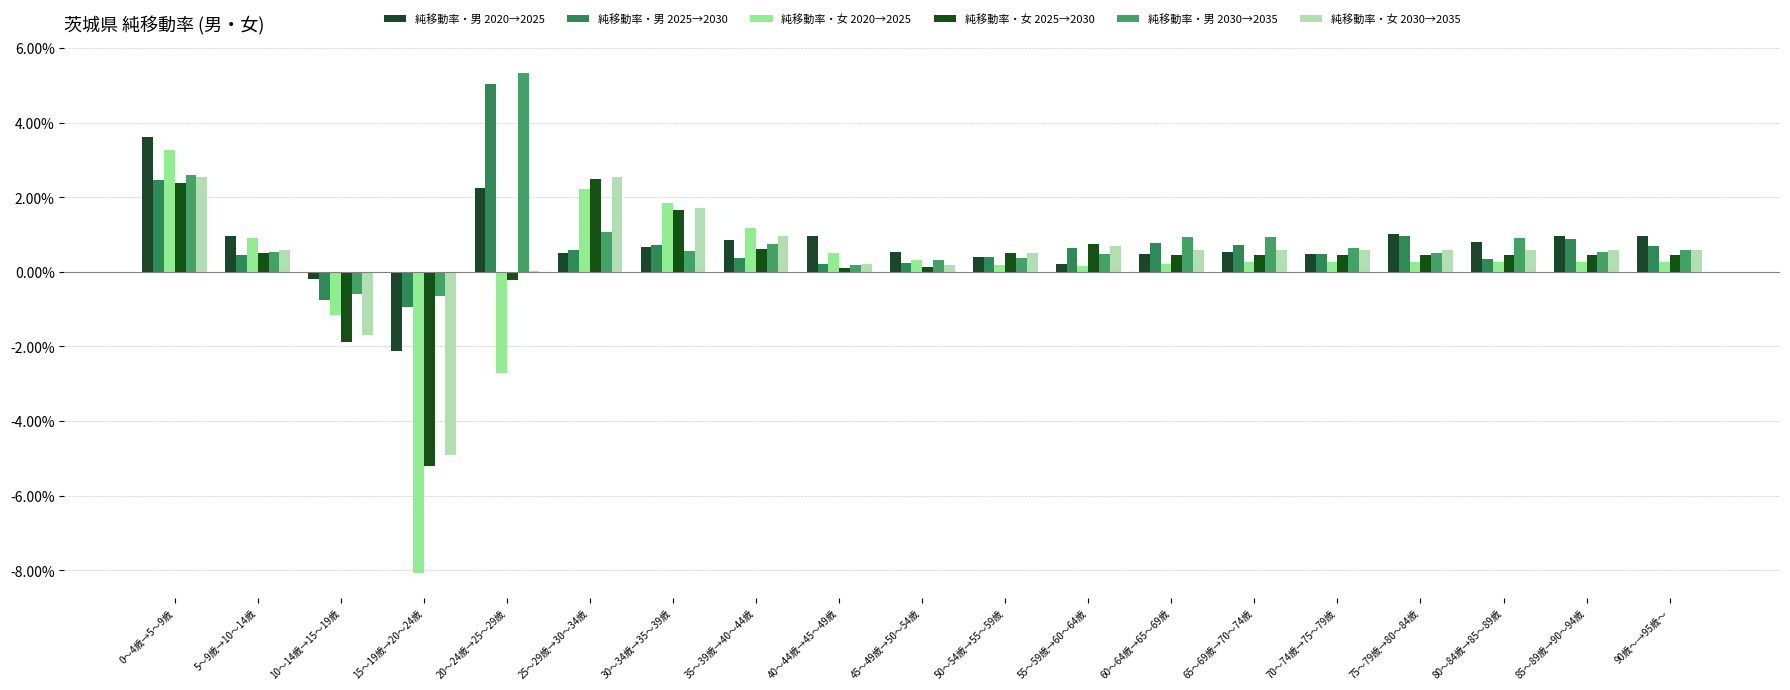

List the series in order of their peak value, lowest first.

純移動率・女 2025→2030, 純移動率・女 2030→2035, 純移動率・女 2020→2025, 純移動率・男 2020→2025, 純移動率・男 2025→2030, 純移動率・男 2030→2035